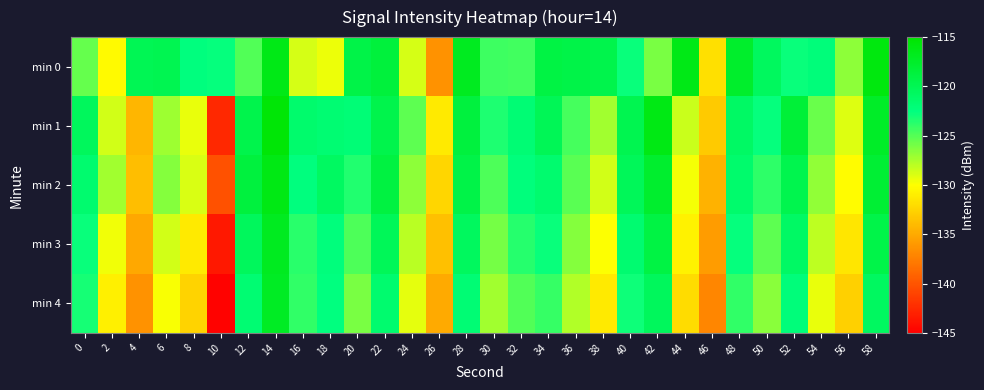

Rank the series at 24 from highest to lowest value.

min 1, min 2, min 3, min 0, min 4